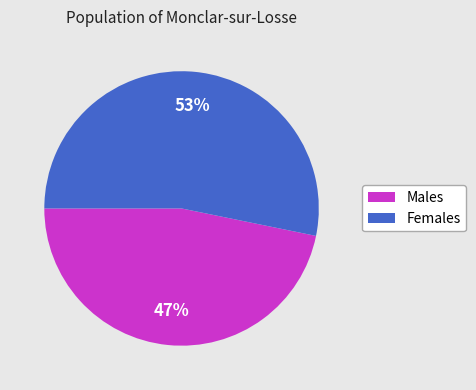

How many segments does this pie chart have?

2